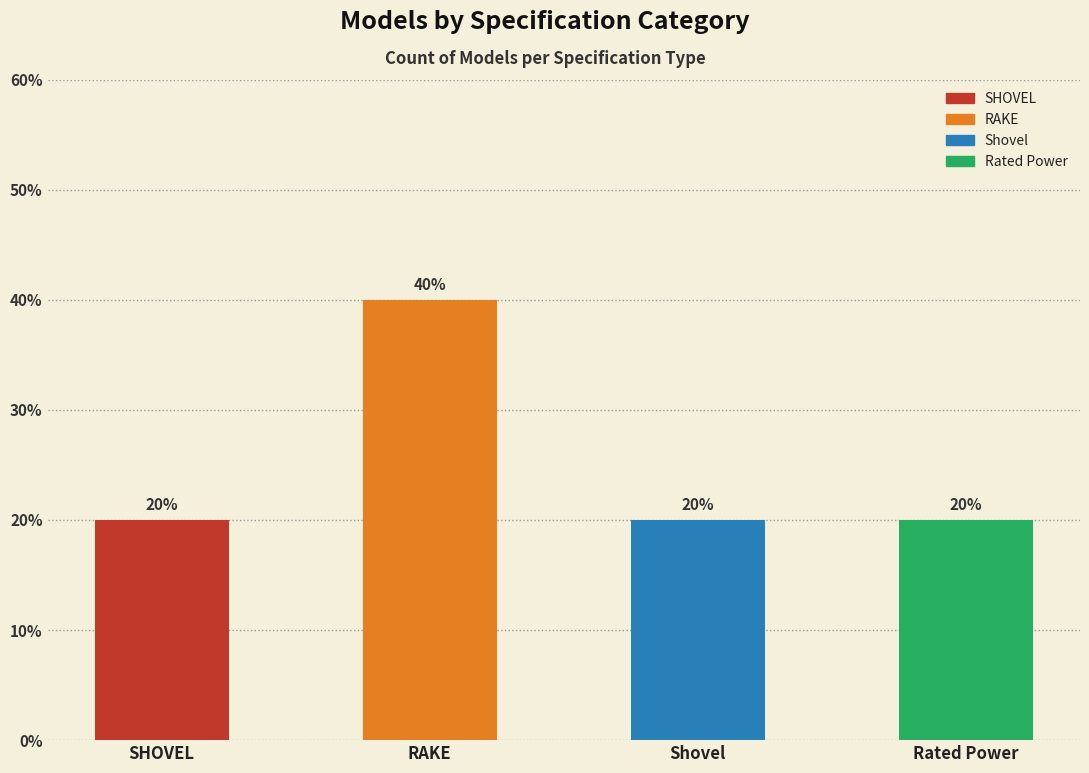

Which label corresponds to the largest value in the chart?

RAKE